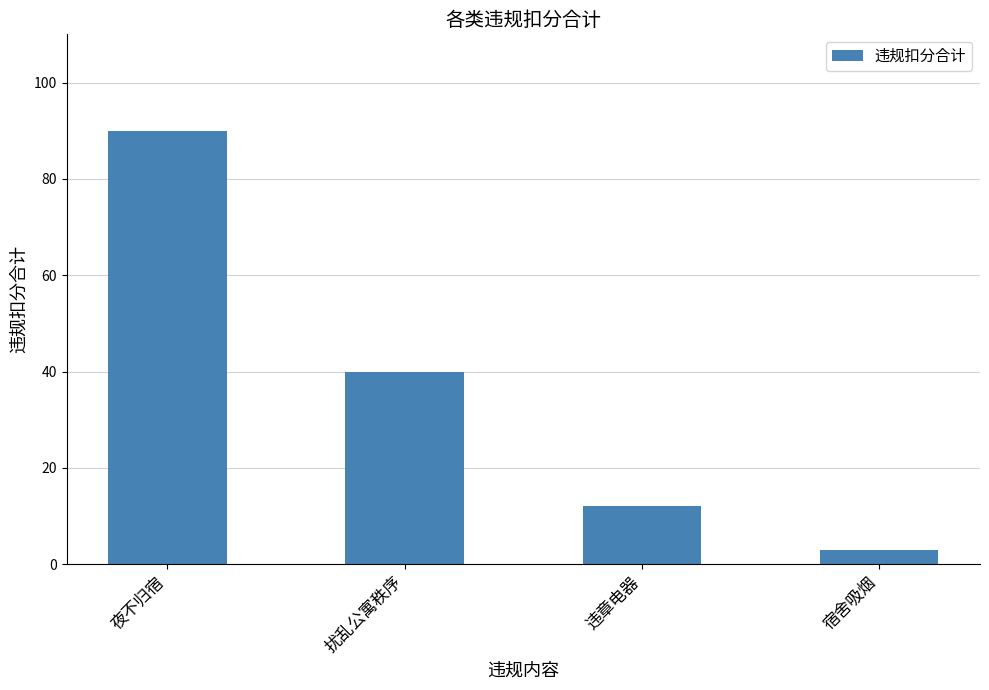

What is the smallest value displayed?

3